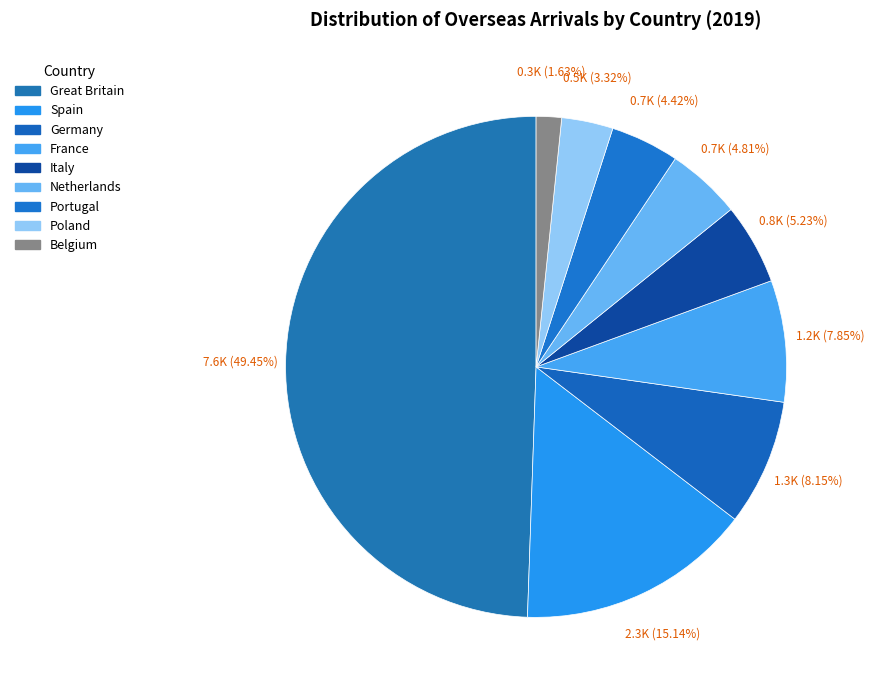

Count the number of slices in the pie.

9